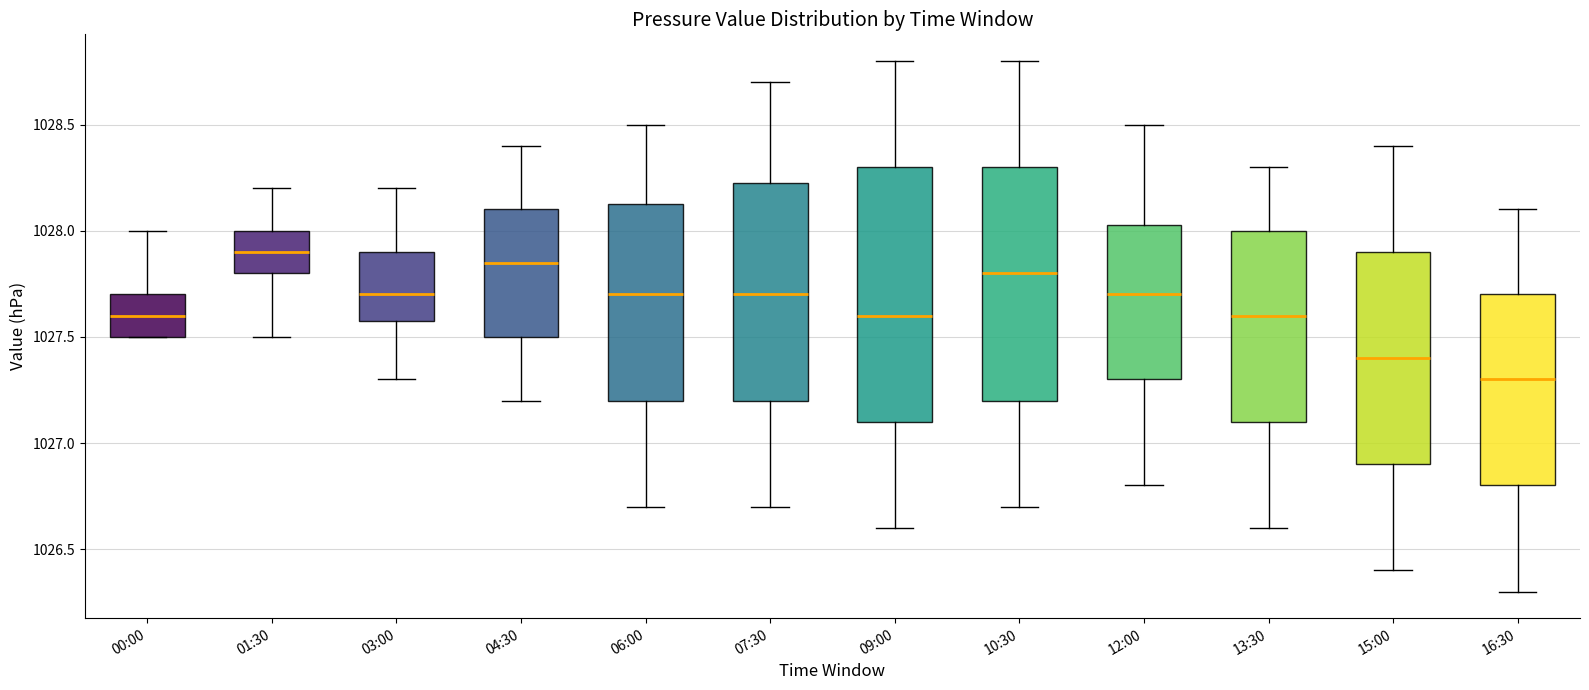

Which box's median line is the highest?

01:30